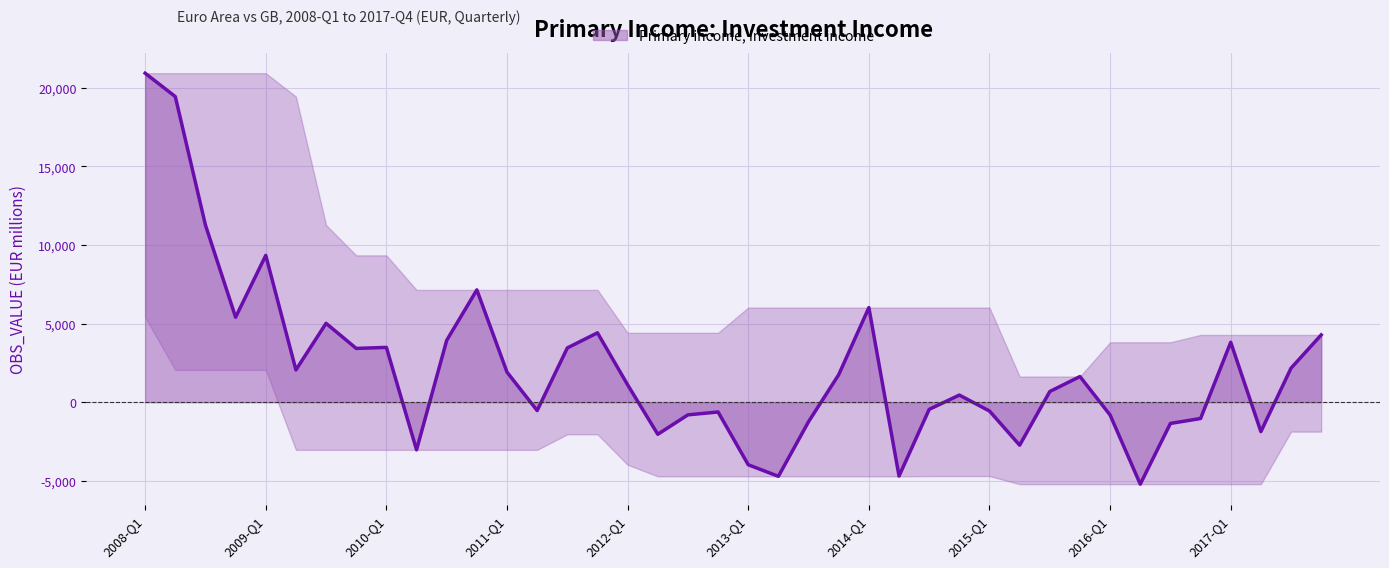

What is the maximum value shown in the chart?

20930.6